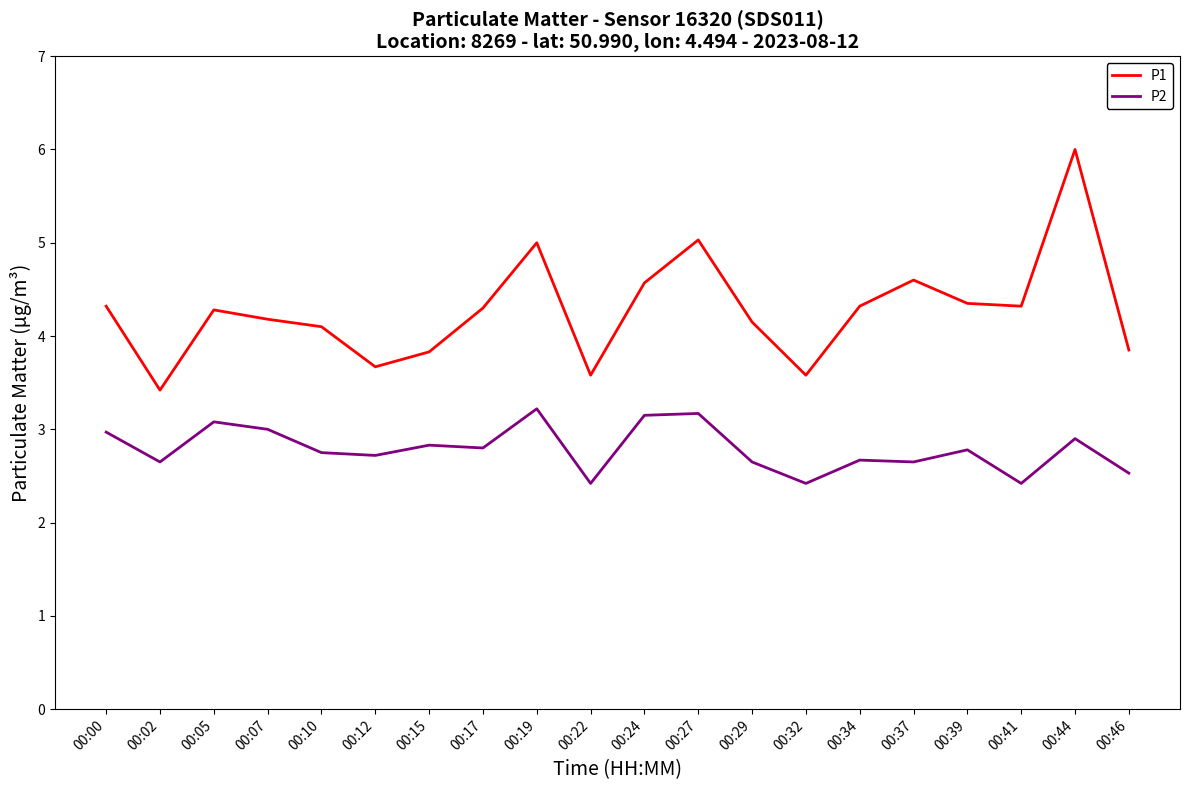

At 00:00, list the series in order from largest to smallest.

P1, P2